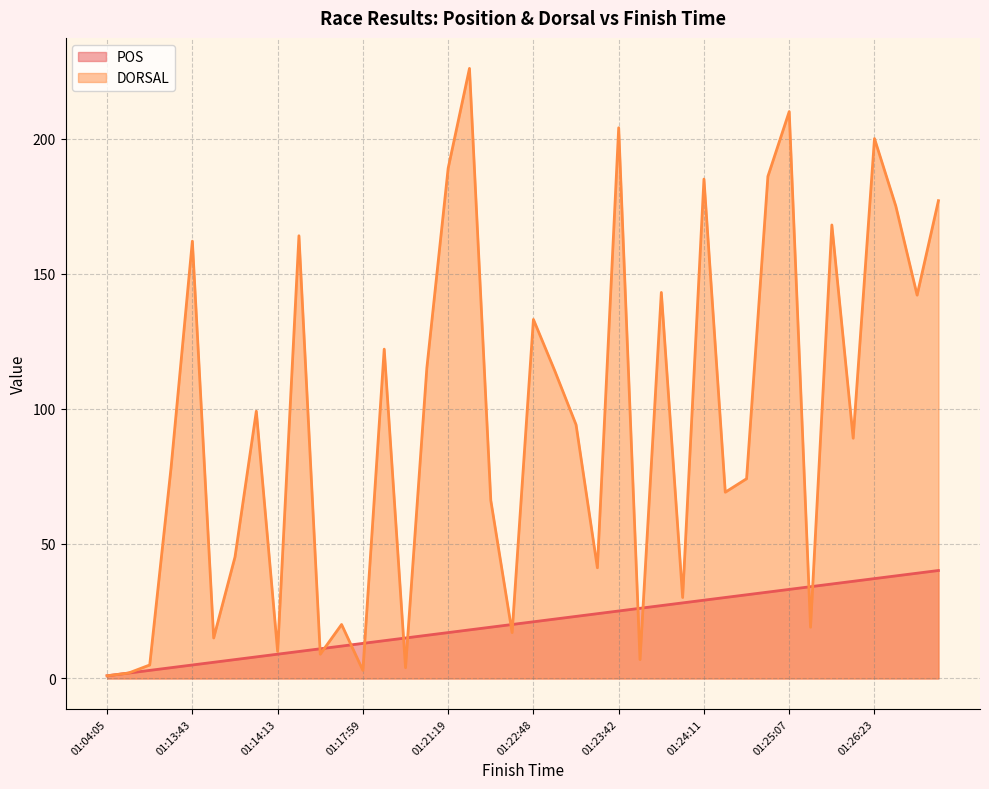

List the series in order of their peak value, lowest first.

POS, DORSAL